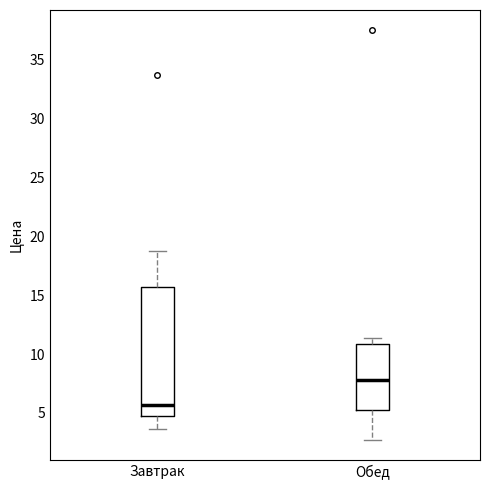

Which box has the highest median line?

Обед